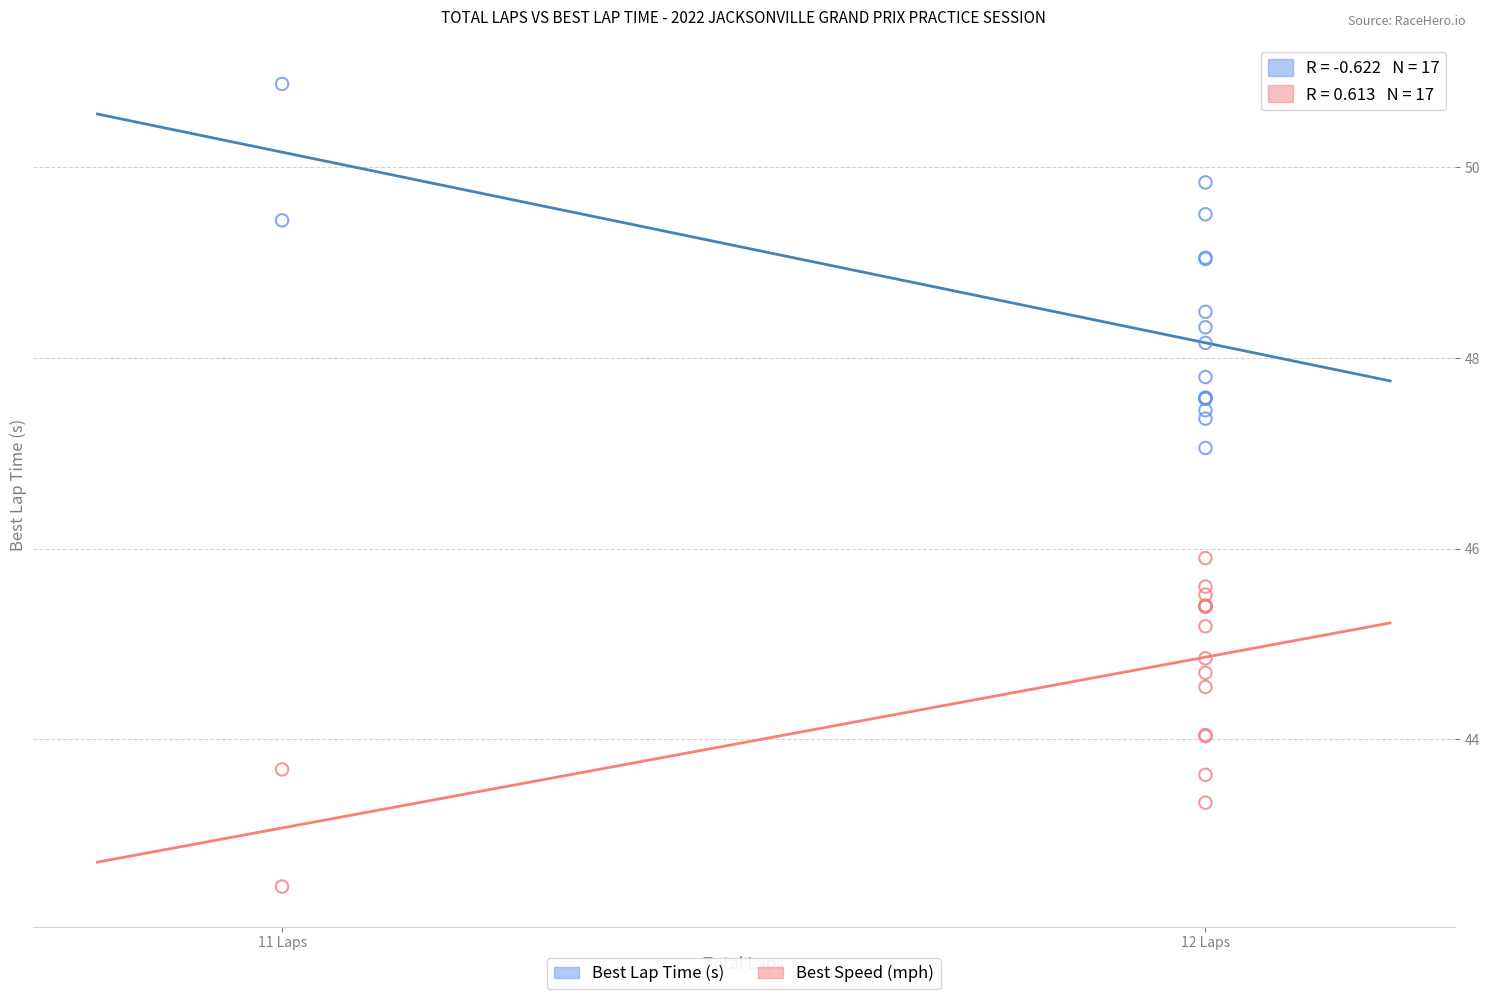

Which series contains the lowest Y value?

Best Speed (mph)